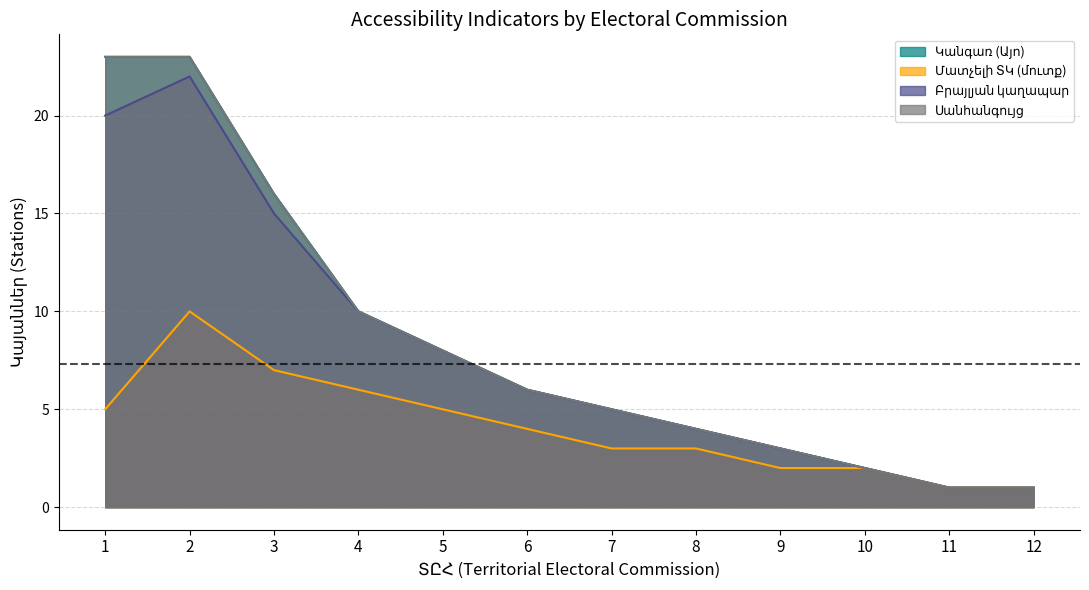

Between 2 and 9, which series saw the biggest shift?

Կանգառ (Այո)